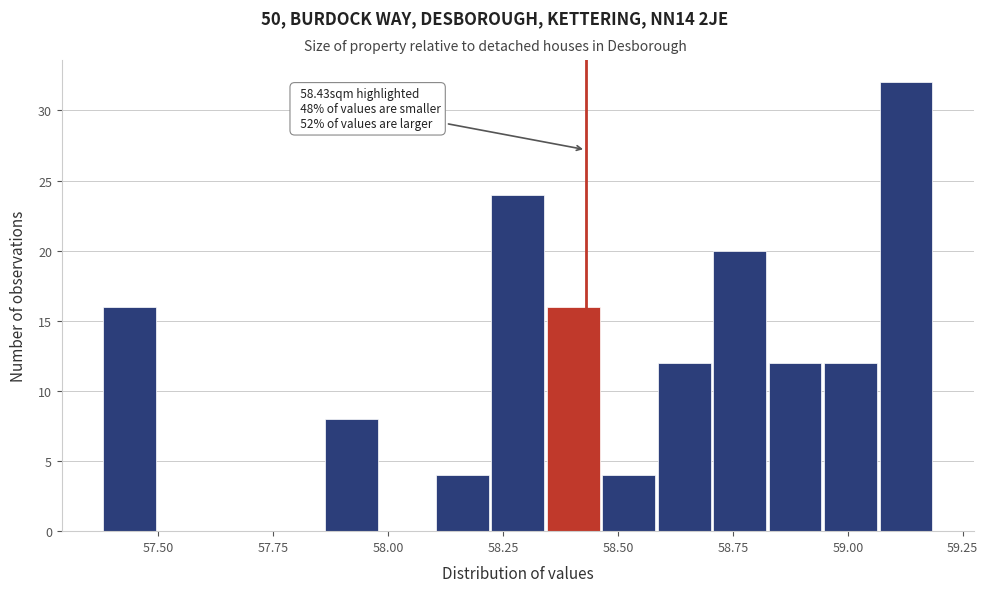

Read against the x-axis, roughly where is the centre of the tallest bar?

59.15